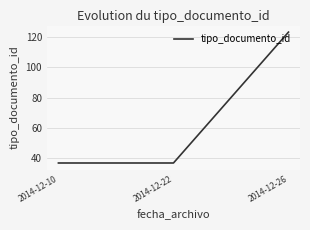

Reading right to left, extract all data points from this chart.

2014-12-26=123	2014-12-22=37	2014-12-10=37